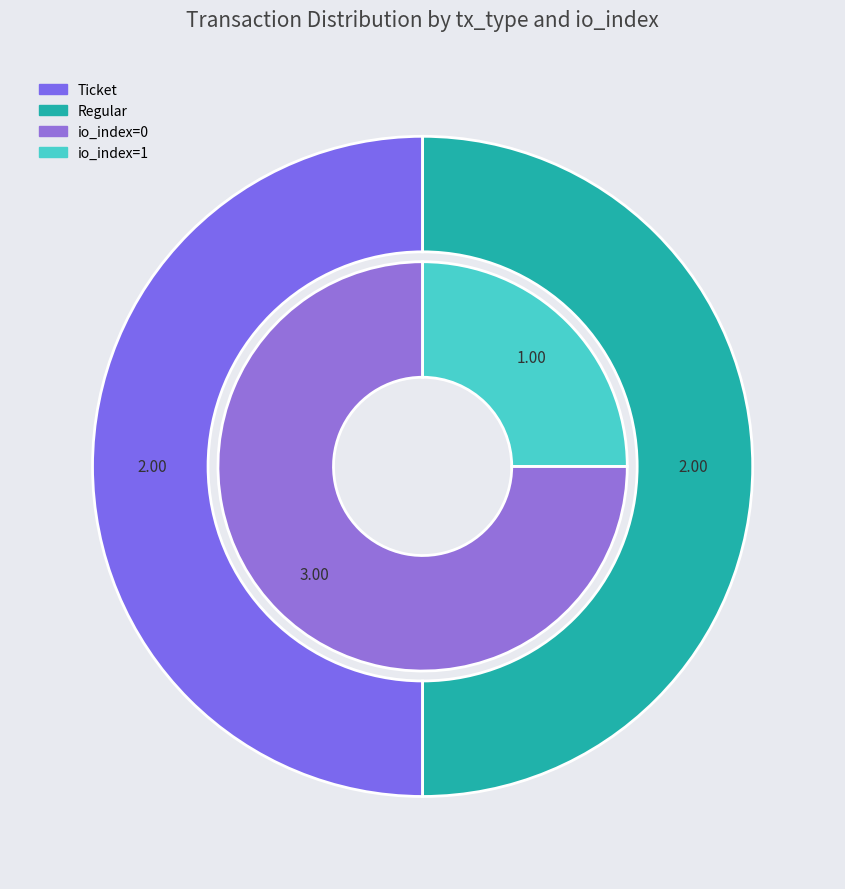

To the nearest percent, what is the combined percentage of Regular (io_index=1) and Ticket (io_index=0)?

75%